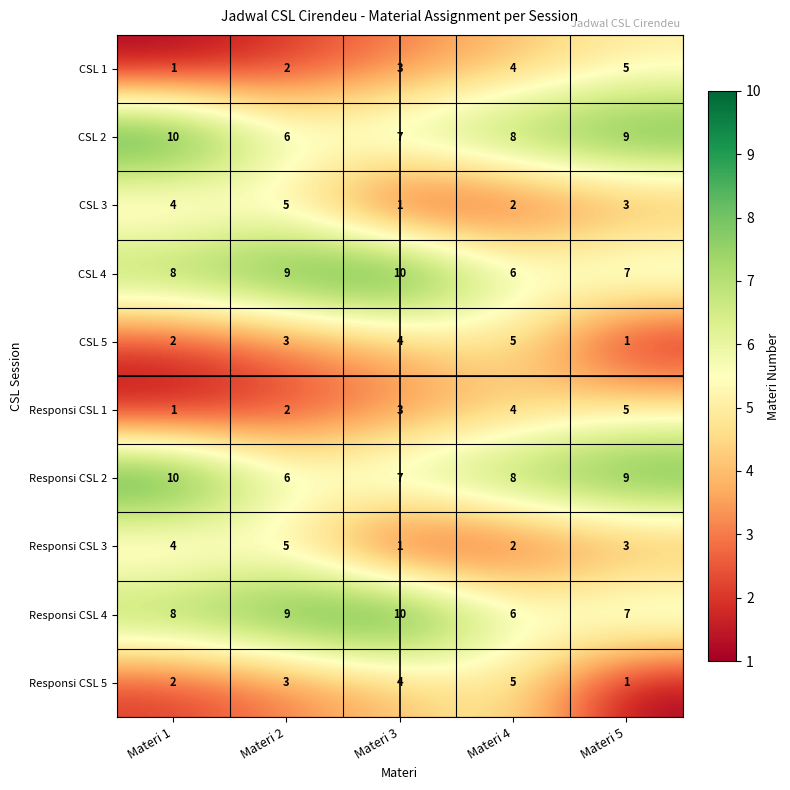

List the labels in order of Responsi CSL 1 value, smallest first.

Materi 1, Materi 2, Materi 3, Materi 4, Materi 5